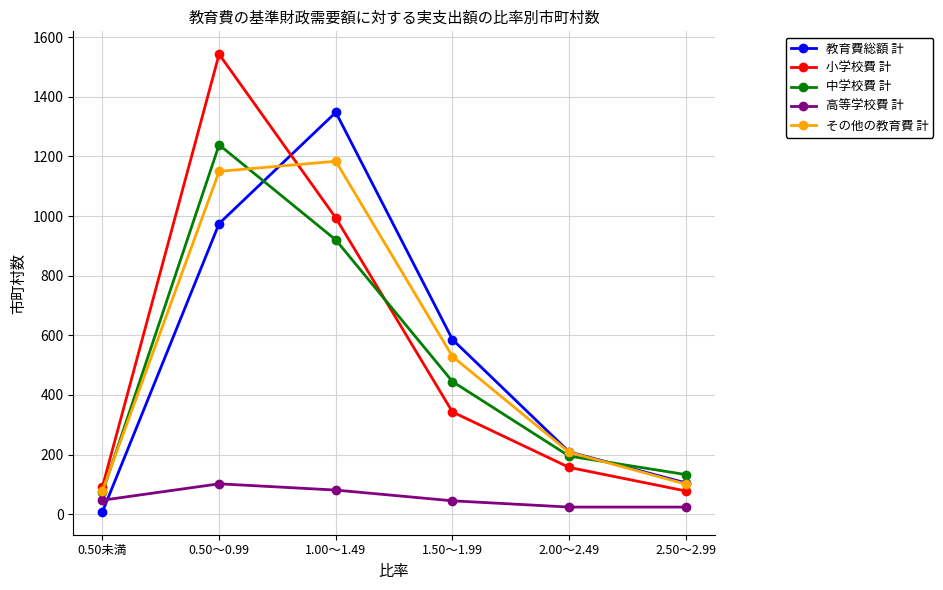

The value of 中学校費 計 at 1.50～1.99 is 445. True or false?

True